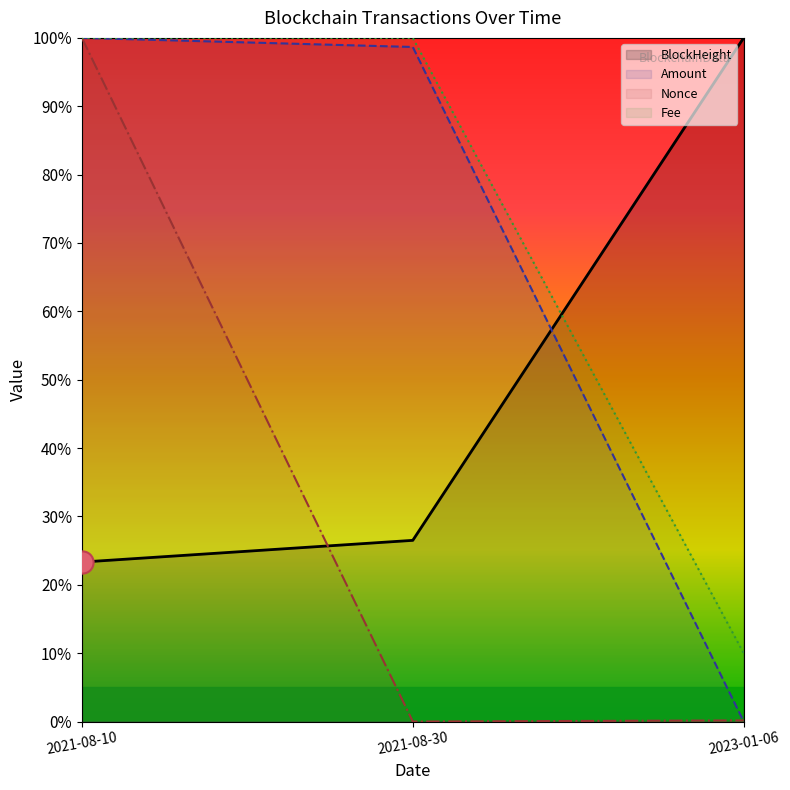

What is the difference between the maximum and minimum values in the Nonce series?

1.0